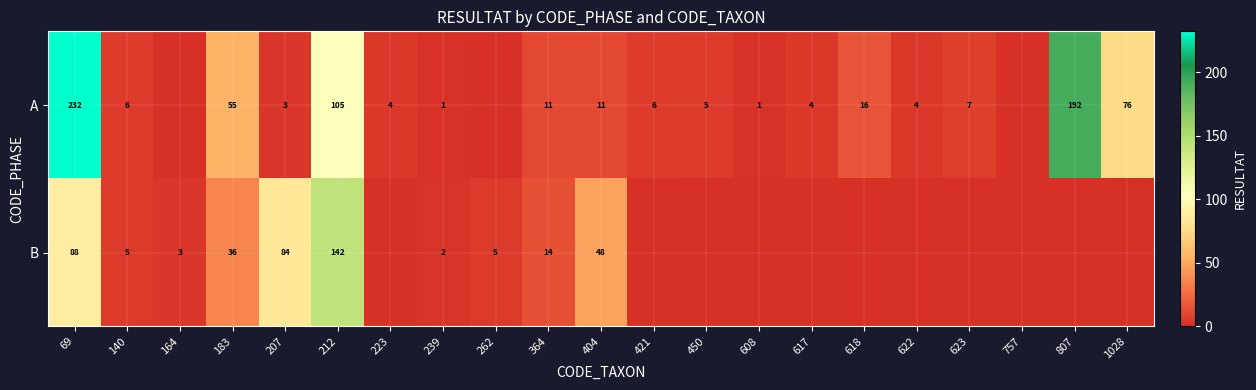

Which series changed the most between 140 and 239?

A